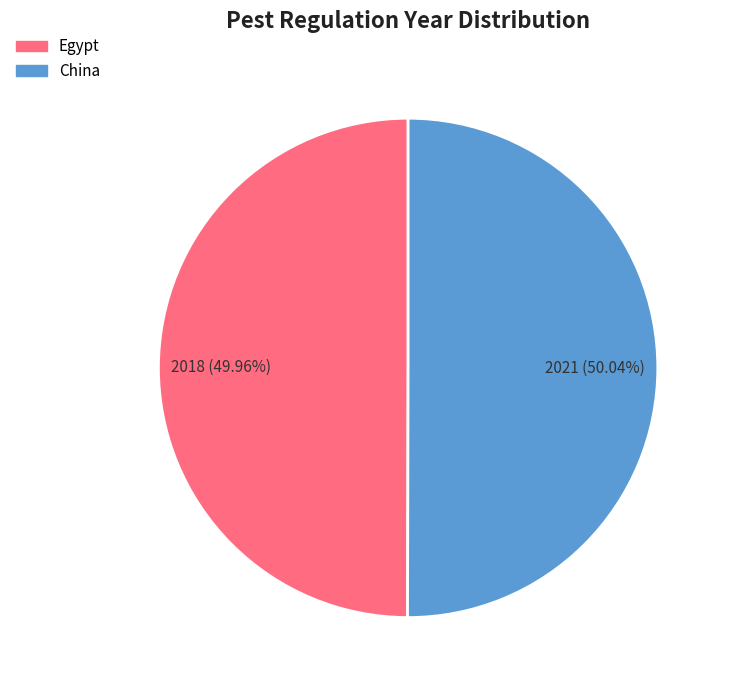

What is the ratio of the value at Egypt to the value at China?

1.0